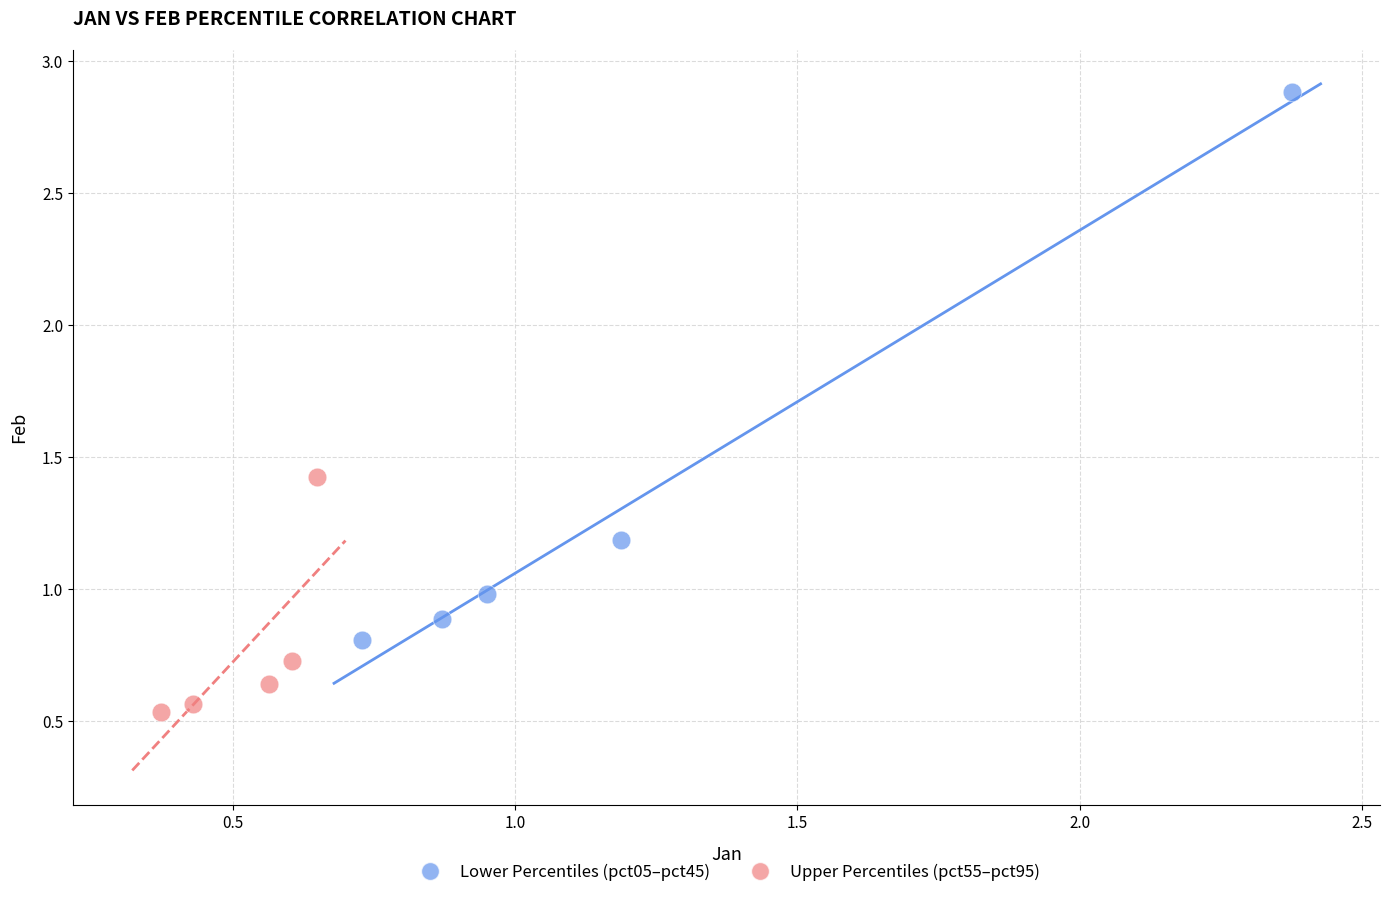

Which series reaches the maximum Y coordinate?

Lower Percentiles (pct05–pct45)